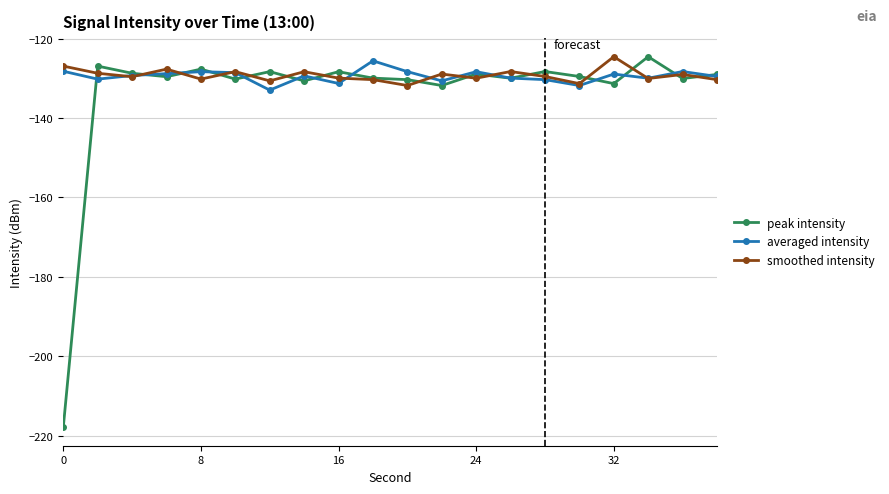

What is the minimum value for averaged intensity?

-133.0